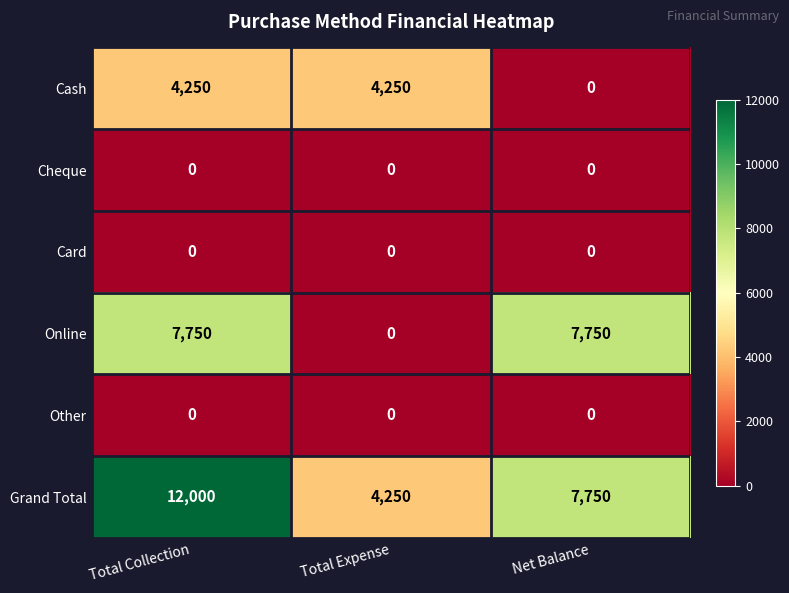

What is the difference between the highest and lowest values at Net Balance?

7750